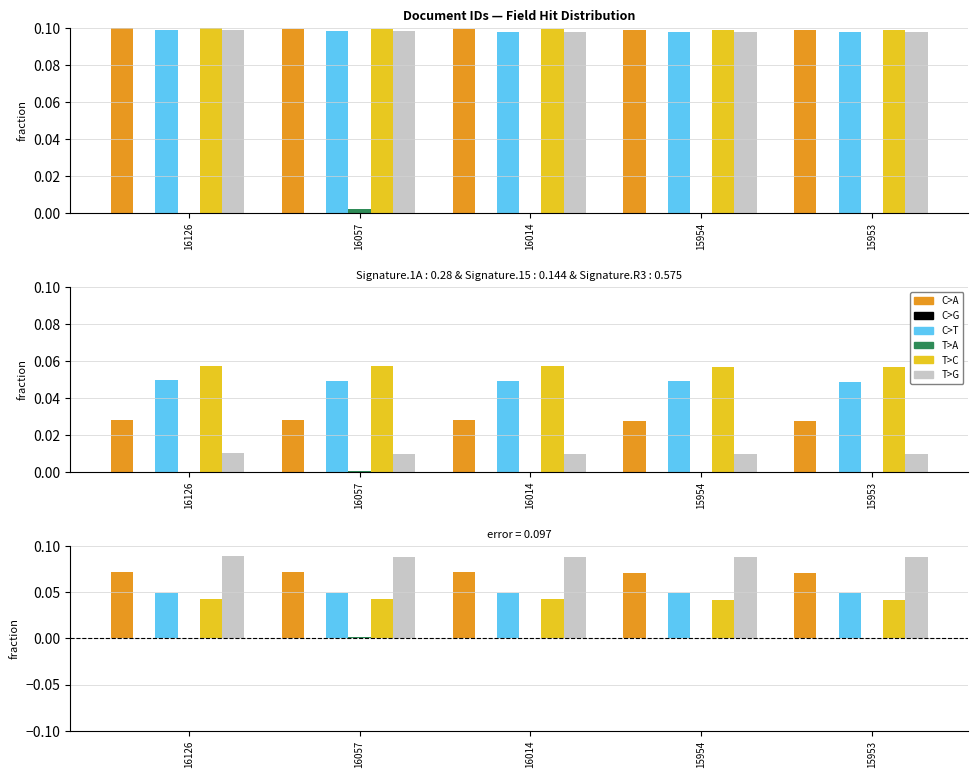

The T>C series shows 0.0 at 16126. True or false?

True